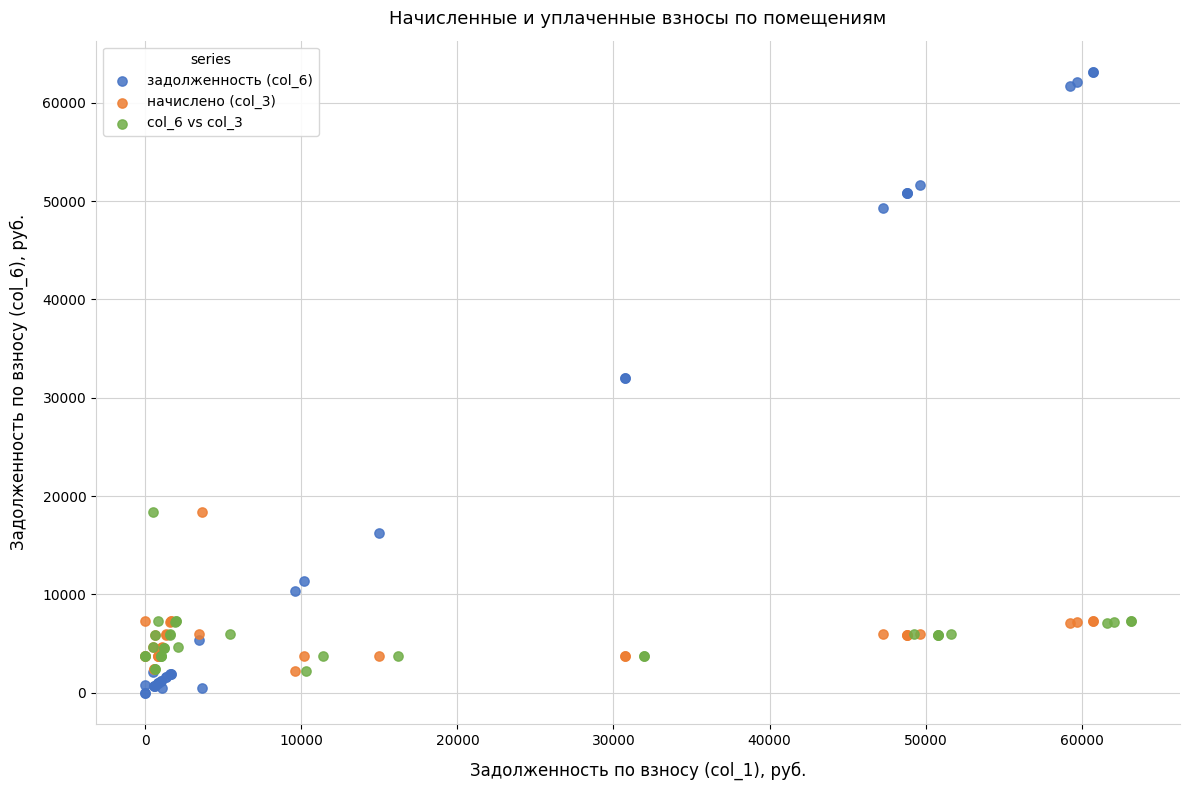

Which series has the largest Y range (max minus min)?

задолженность (col_6)